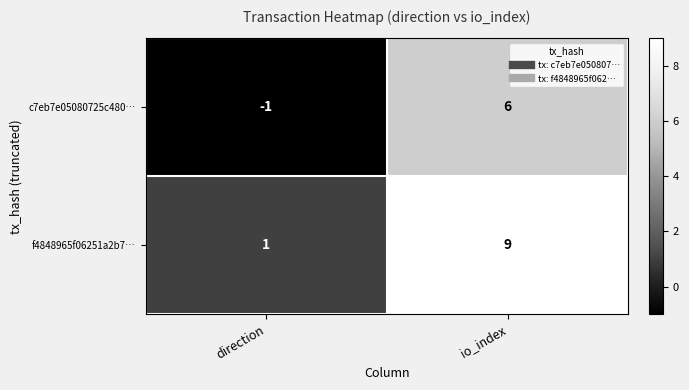

What is the smallest value displayed?

-1